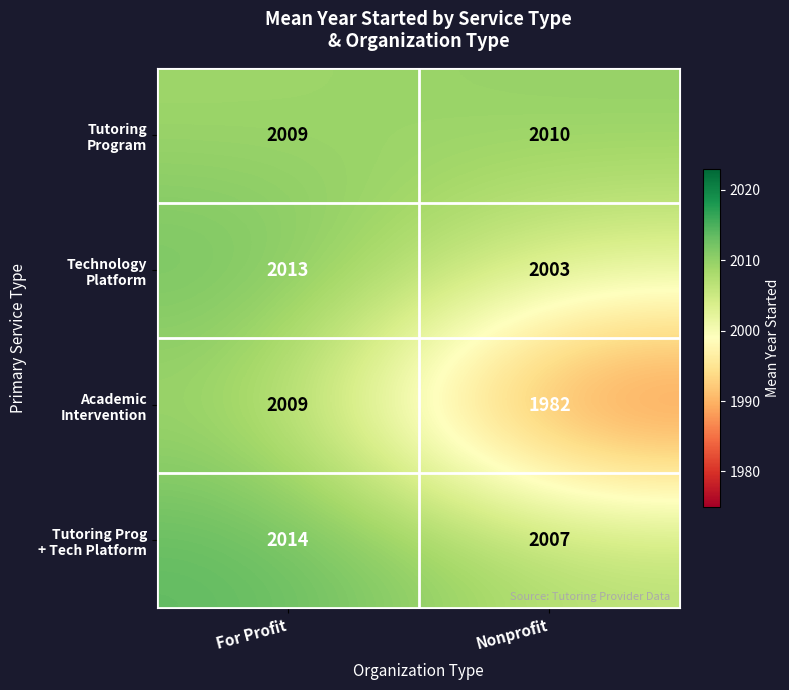

What is the total value across all series at Nonprofit?

8002